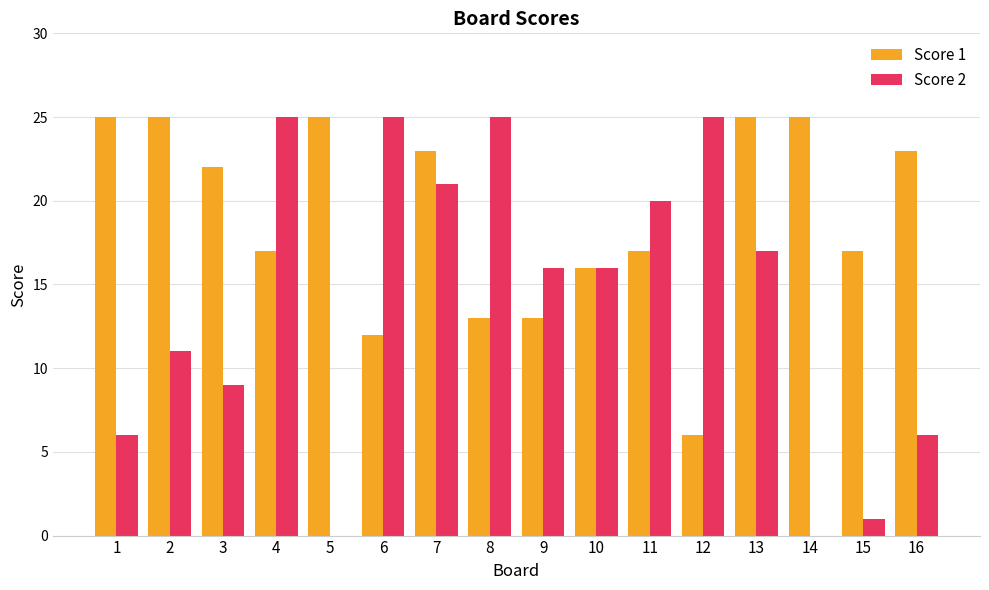

Which series has the largest total across all categories?

Score 1